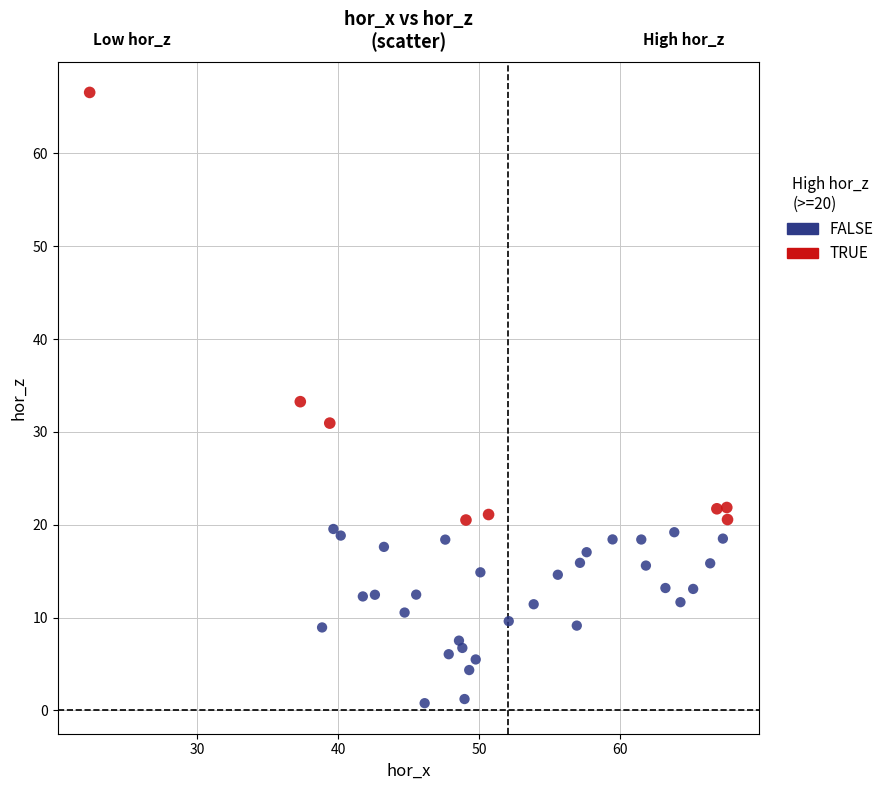

Which series contains the highest Y value?

TRUE